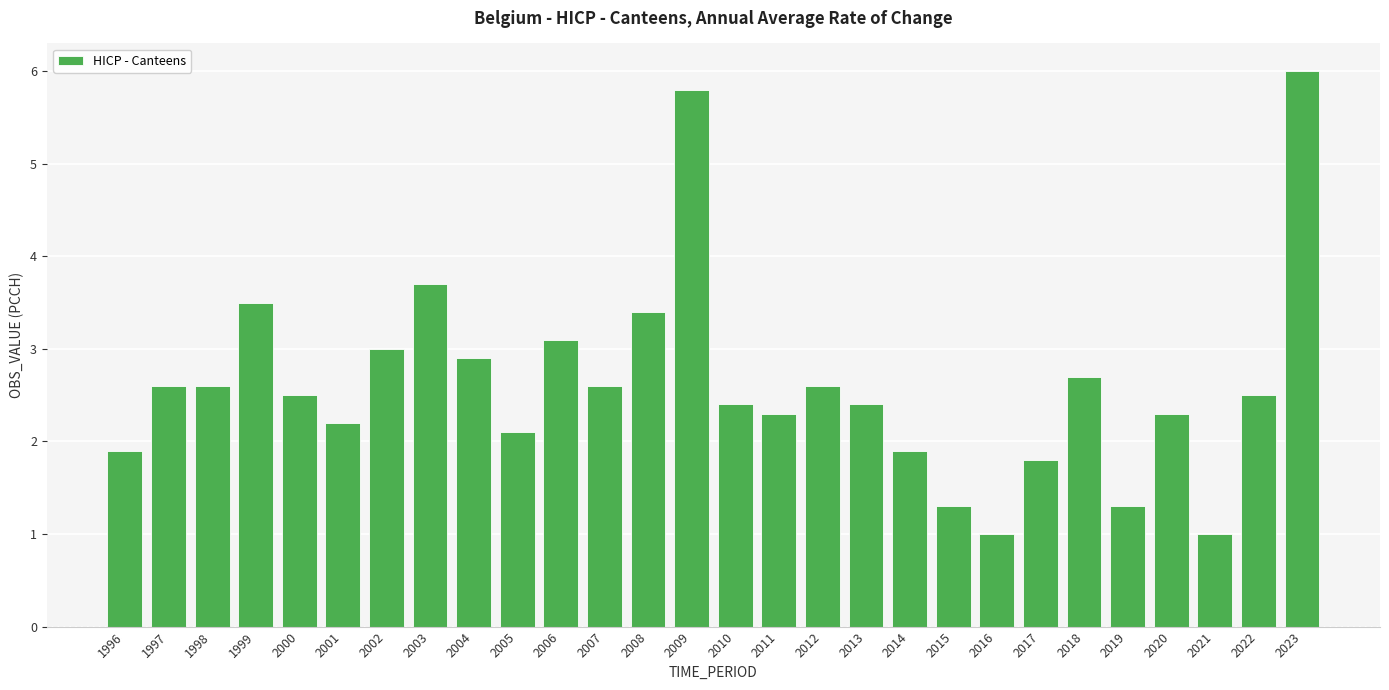

How many values are below 2?

7